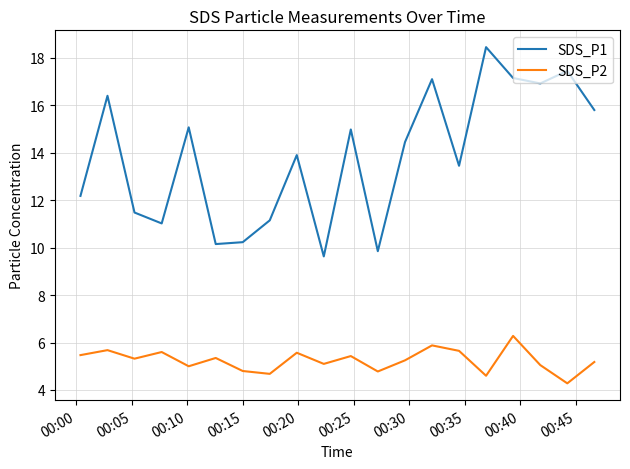

Which series has the widest spread of values?

SDS_P1